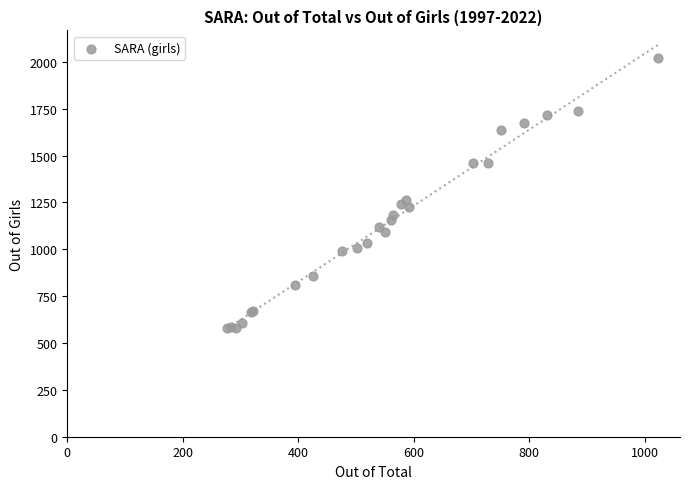

What Y value in the scatter plot is closest to 1300?

1261